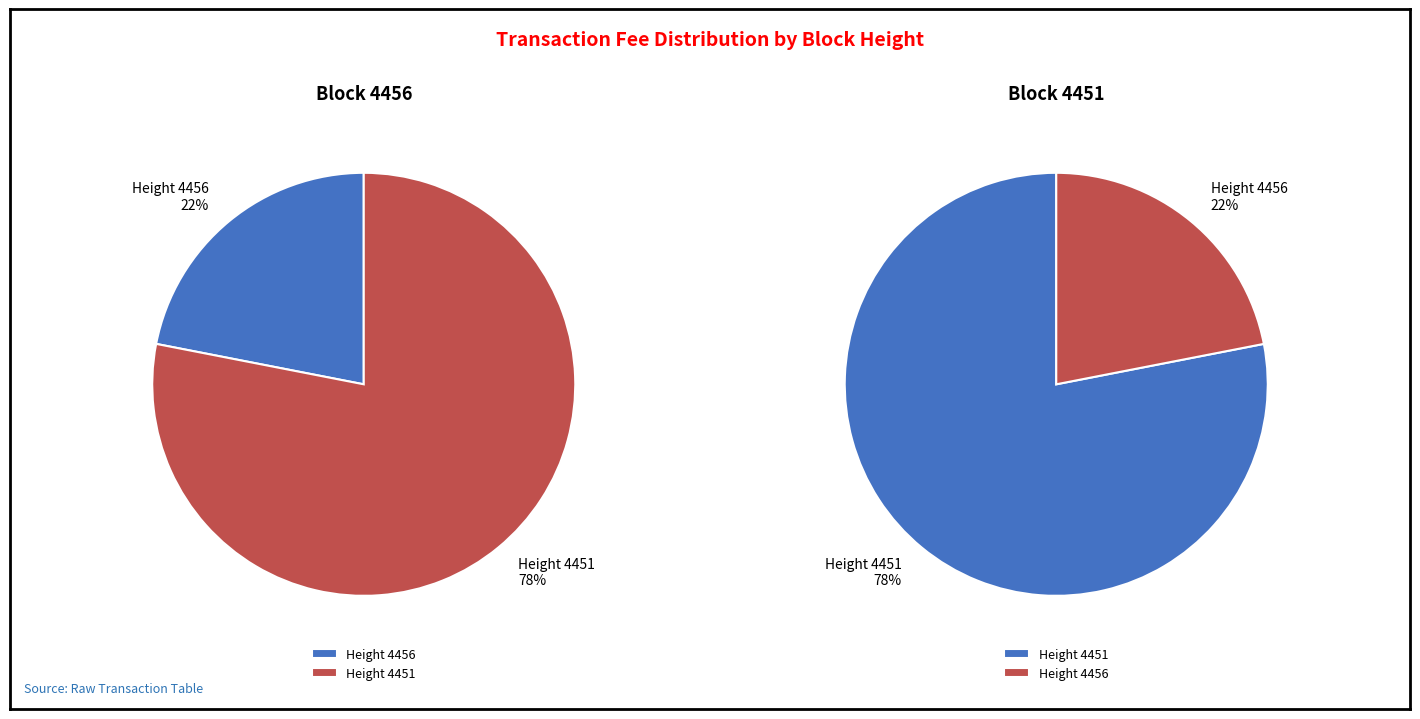

Which has a higher value, 4456 or 4451?

4451